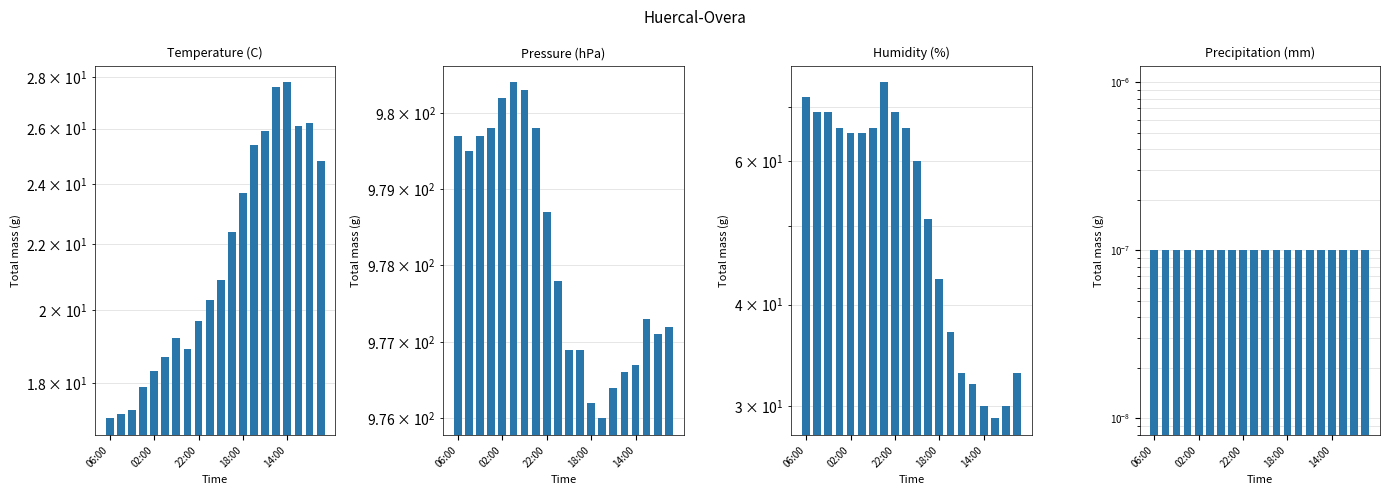

What is the difference between the second highest and second lowest values in the Humidity (%) series?

42.0